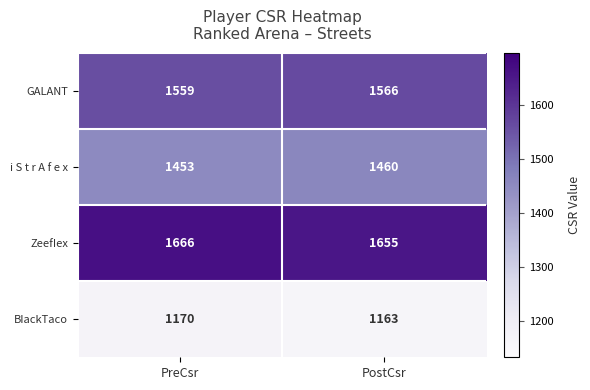

Reading left to right, transcribe all the data shown in this chart.

GALANT: 1559	1566
i S t r A f e x: 1453	1460
ZeefIex: 1666	1655
BIackTaco: 1170	1163